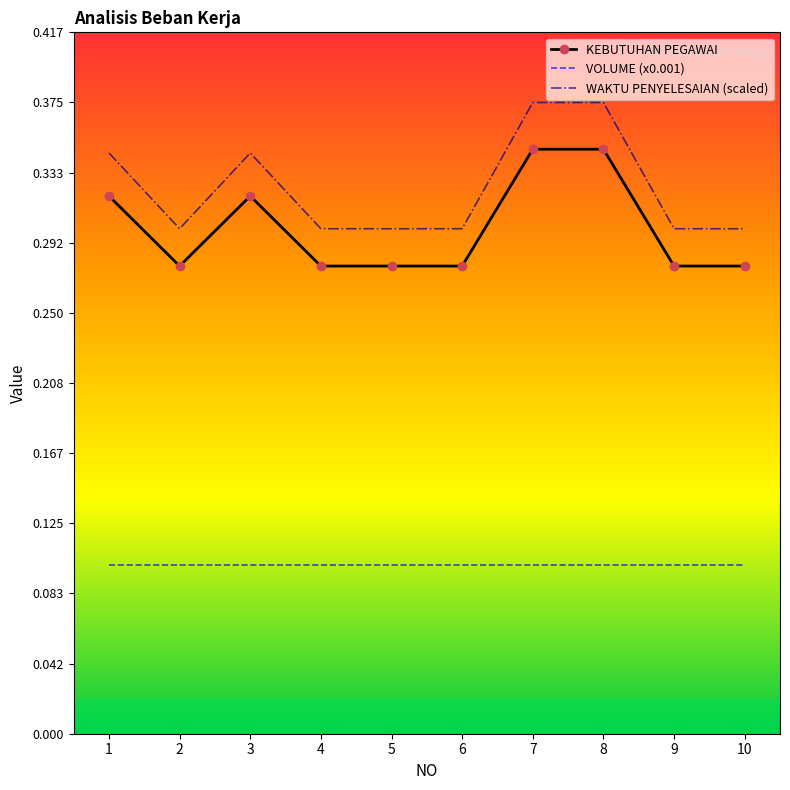

How many distinct data groups are displayed?

3